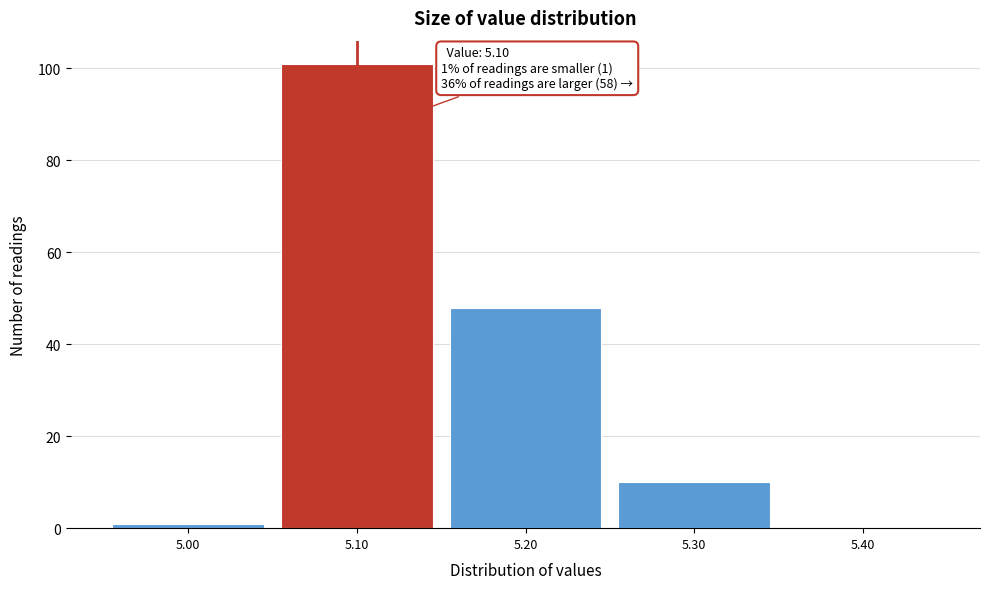

Over which range of the x-axis is the bar tallest?

5.05 to 5.15